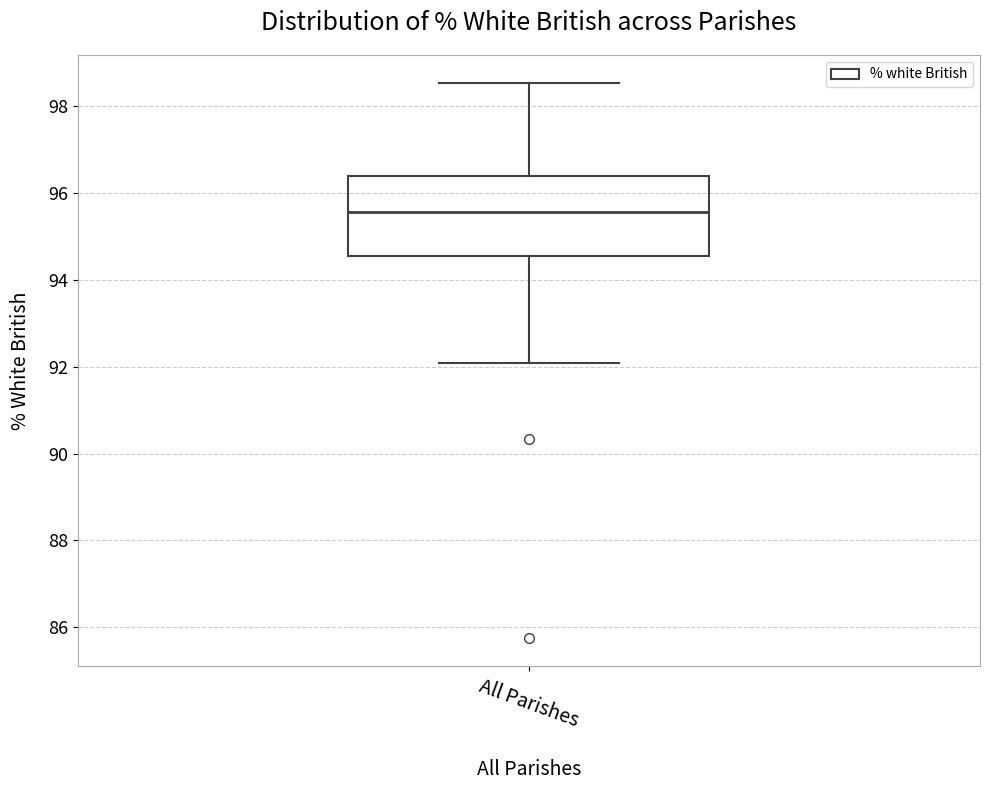

Where is the upper edge of the box for All Parishes on the y-axis? The values are not printed on the chart, so give them approximately, as read against the axis.

96.4